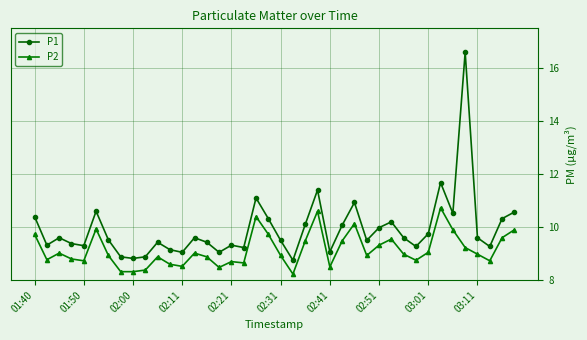

Which series has the largest range (max minus min)?

P1